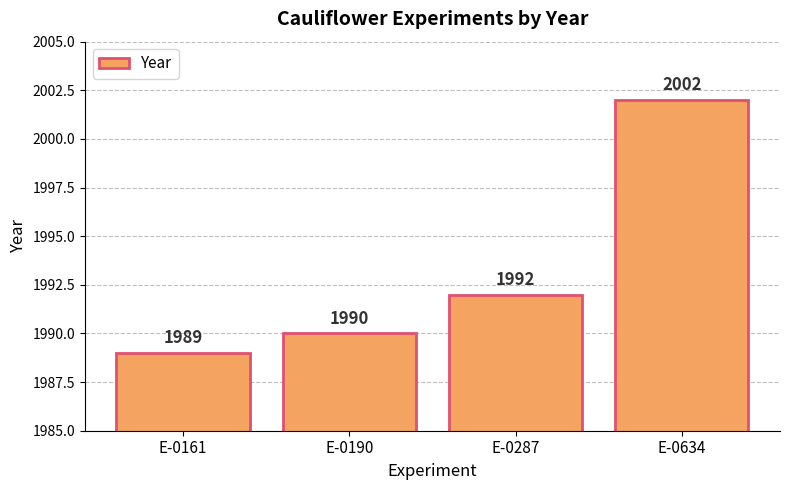

How many data points does each series have?

4